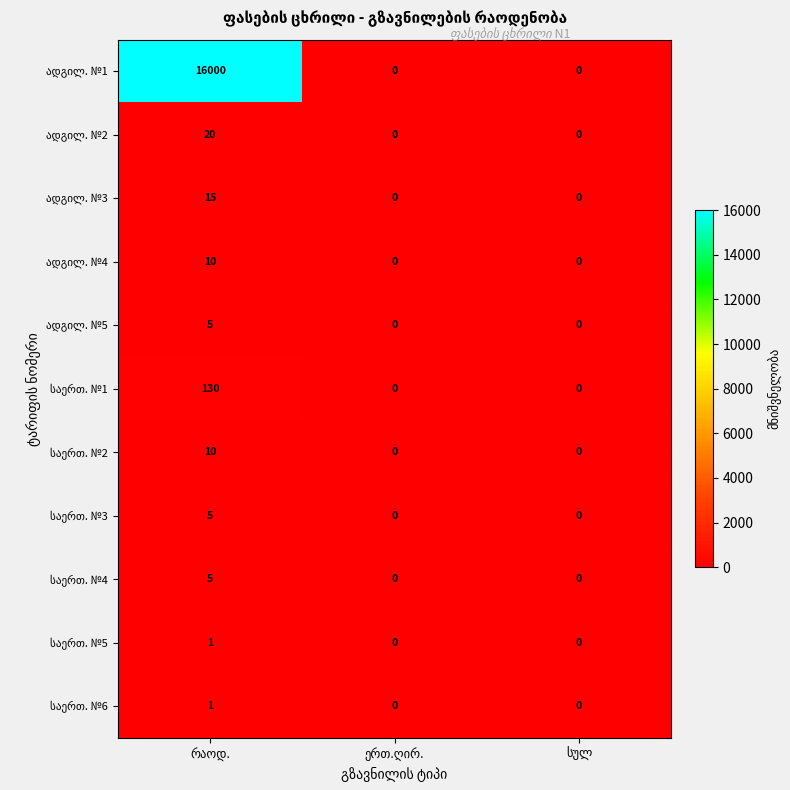

What is the greatest value displayed?

16000